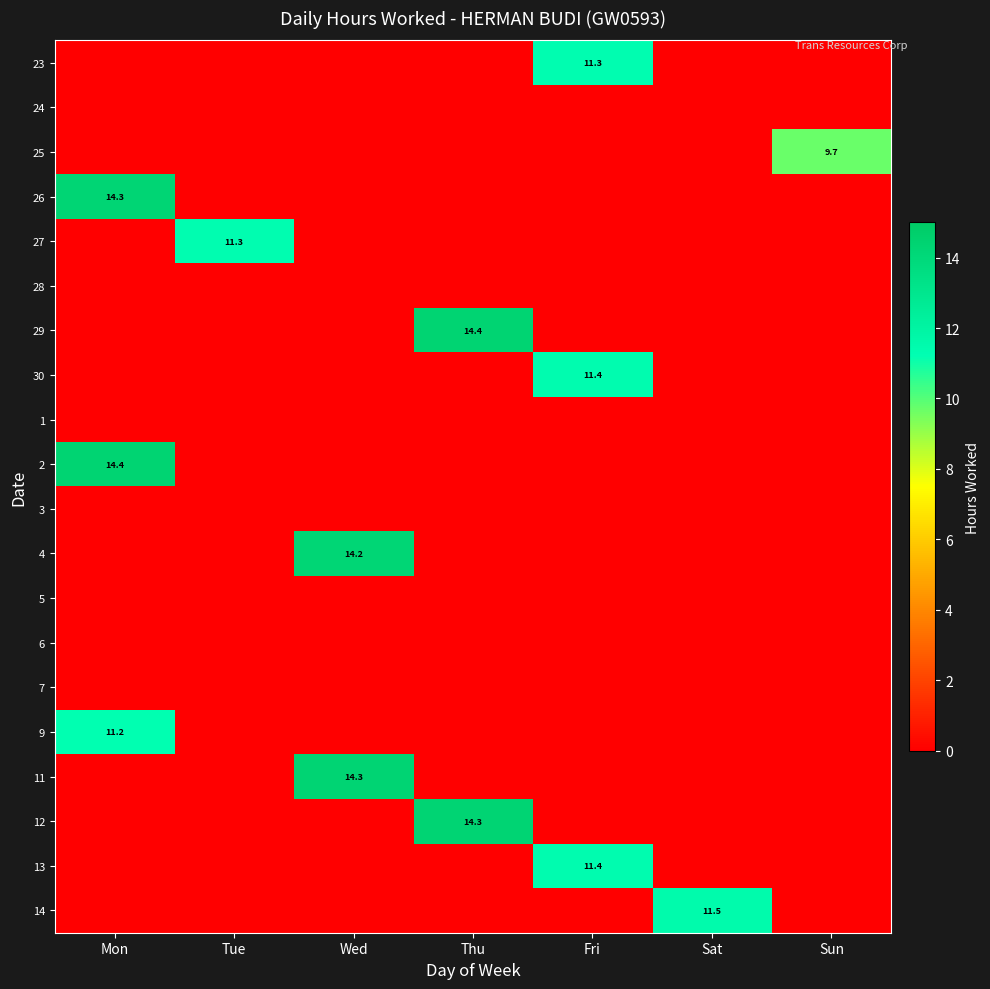

At Thu, list the series in order from smallest to largest.

23, 24, 25, 26, 27, 28, 30, 1, 2, 3, 4, 5, 6, 7, 9, 11, 13, 14, 12, 29